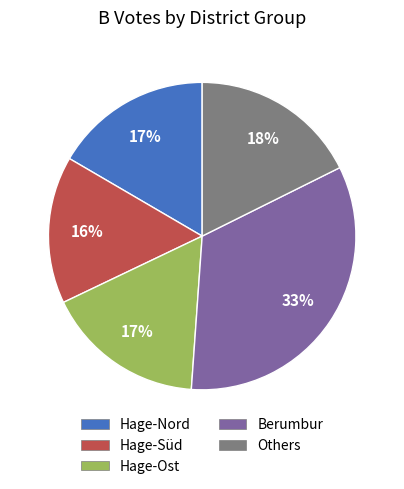

Is there any slice that represents more than half of the pie?

No